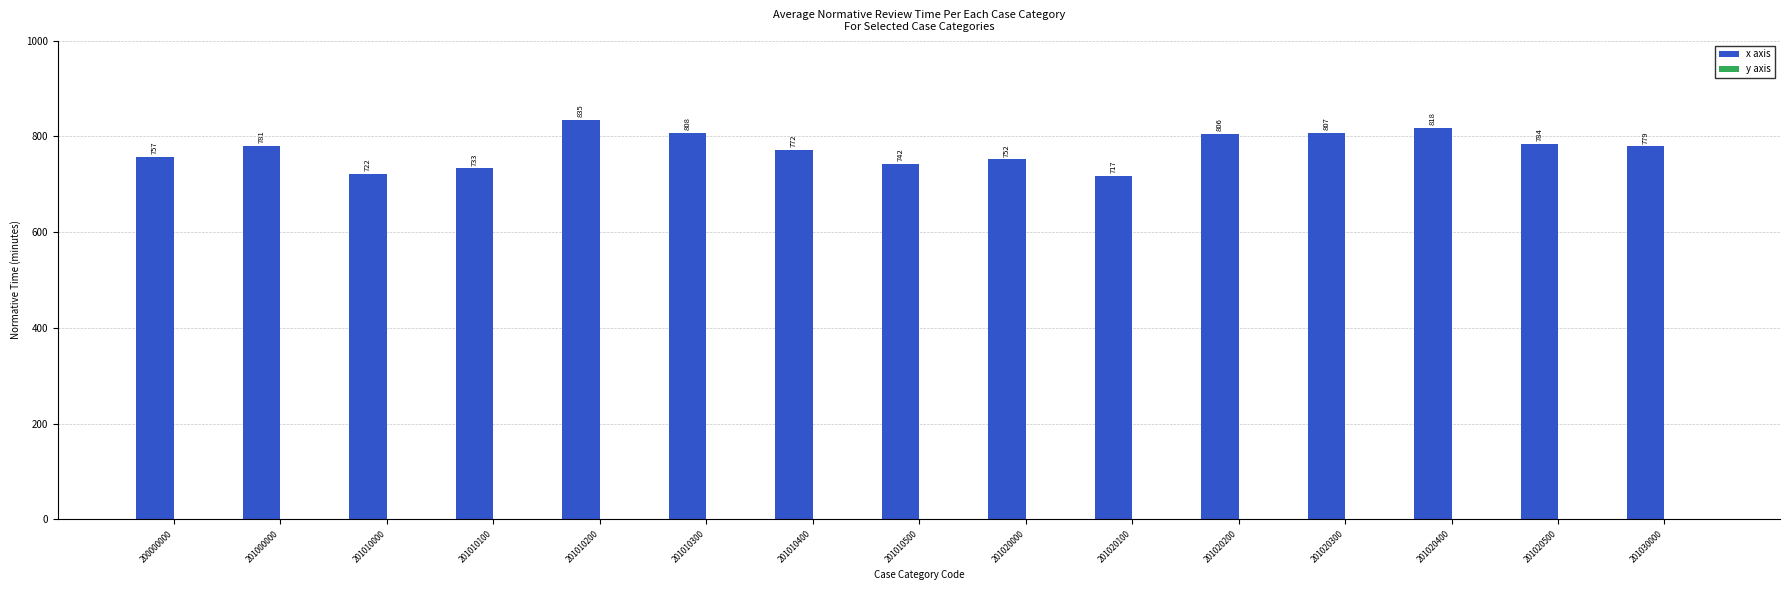

How many distinct data groups are displayed?

1